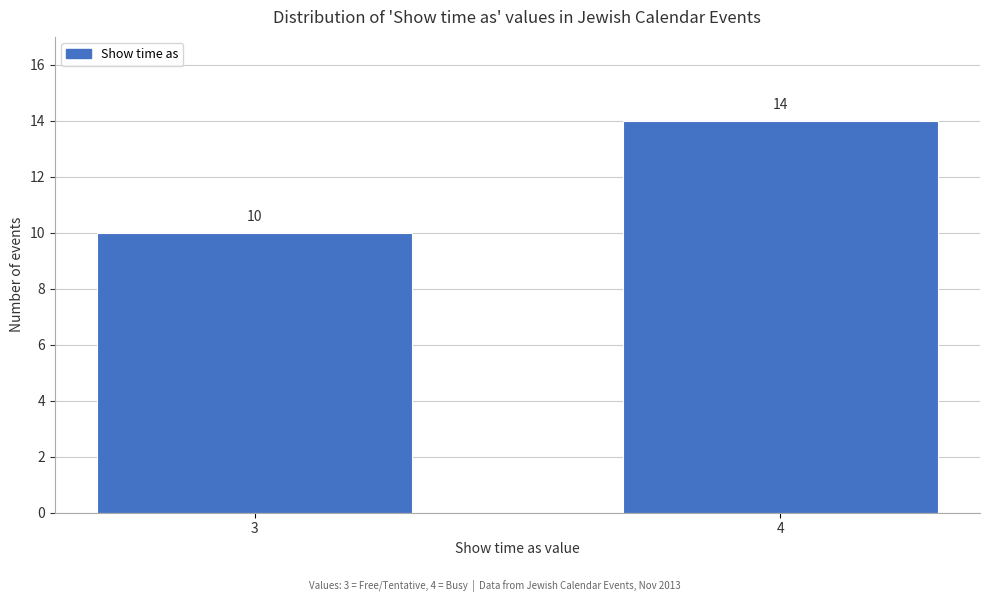

Reading right to left, list all the values displayed in this chart.

14	10